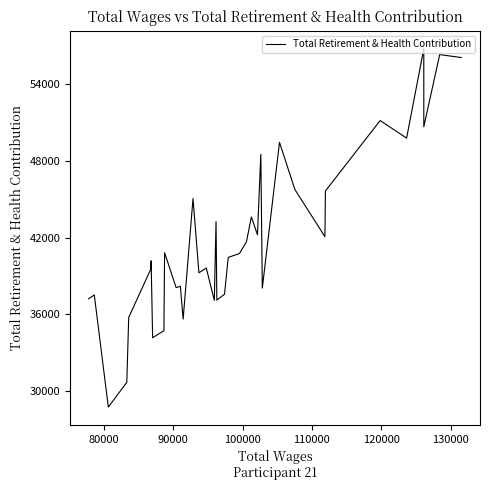

What is the minimum value shown in the chart?

28754